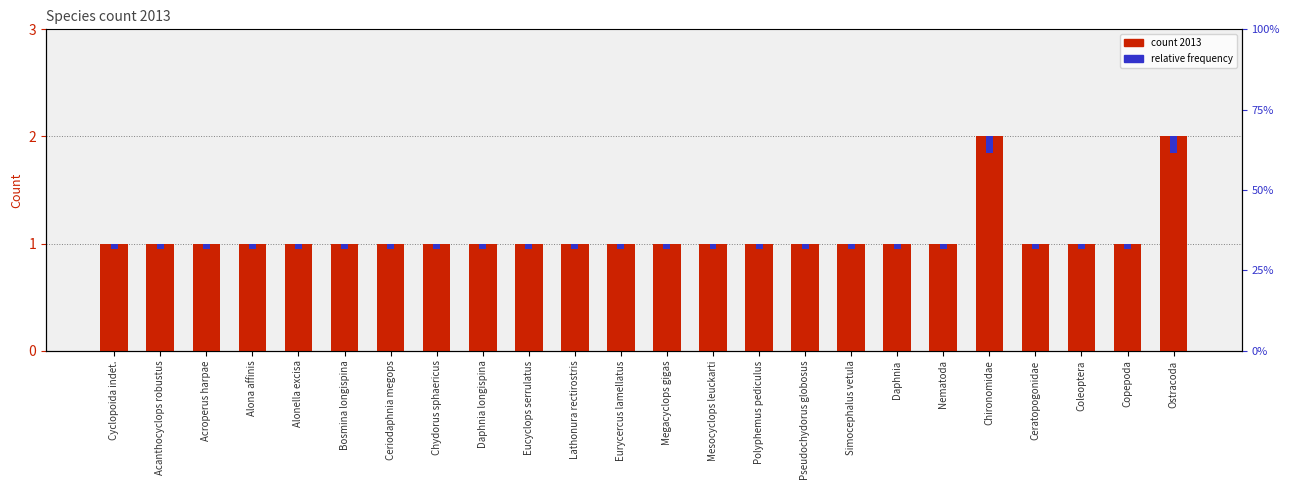

What is the approximate value of relative frequency at Coleoptera?

0.1